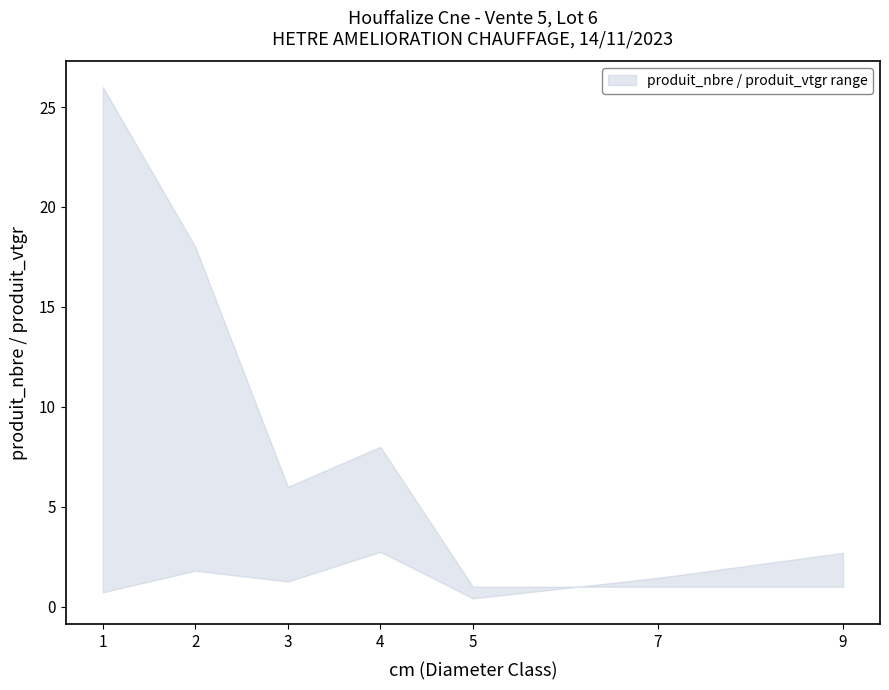

What is the sum of all produit_vtgr values?

11.1